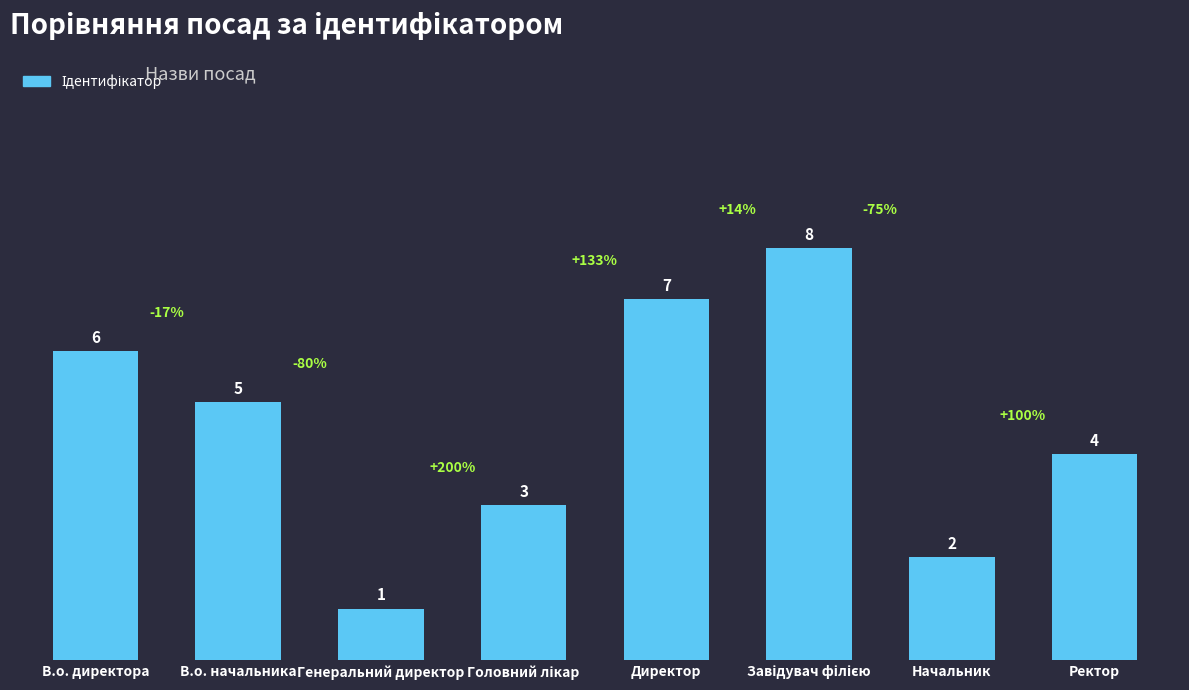

Are the bars grouped side by side (vs. stacked)?

No